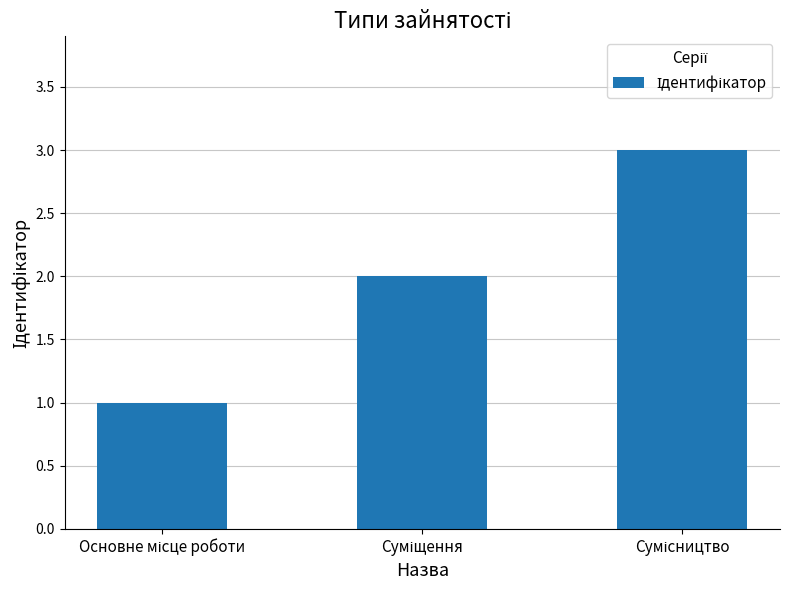

How many bars are there in total?

3